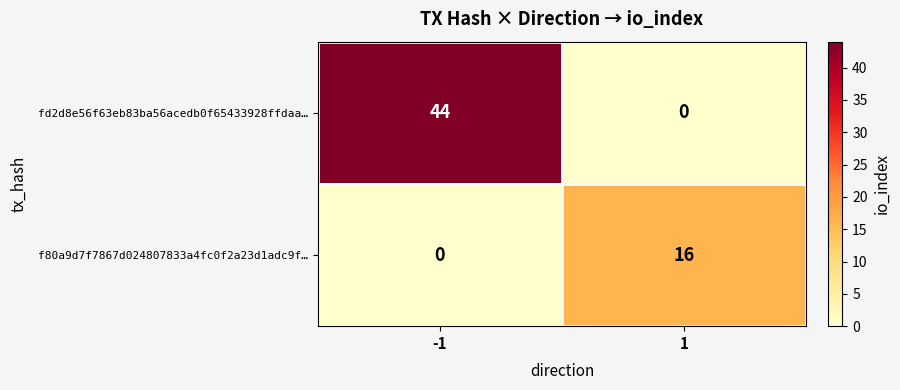

Reading left to right, list all the values displayed in this chart.

fd2d8e56f63eb83ba56acedb0f65433928ffdaa…: -1=44	1=0
f80a9d7f7867d024807833a4fc0f2a23d1adc9f…: -1=0	1=16